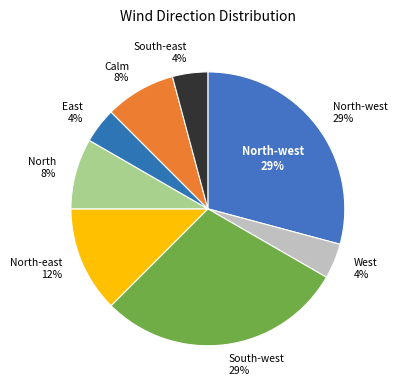

Which category has the biggest portion of the pie?

North-west